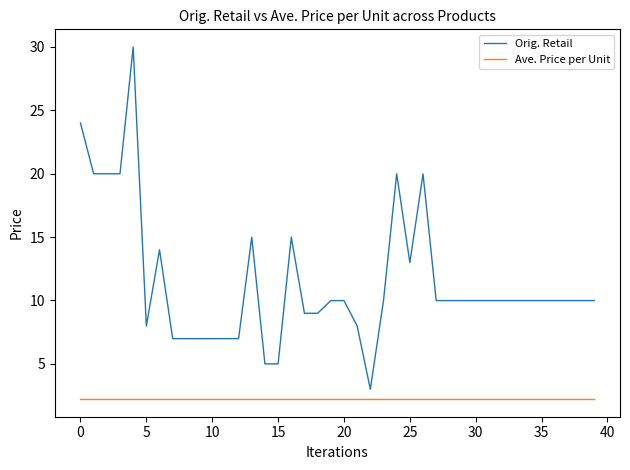

Rank the series by their maximum value, from lowest to highest.

Ave. Price per Unit, Orig. Retail